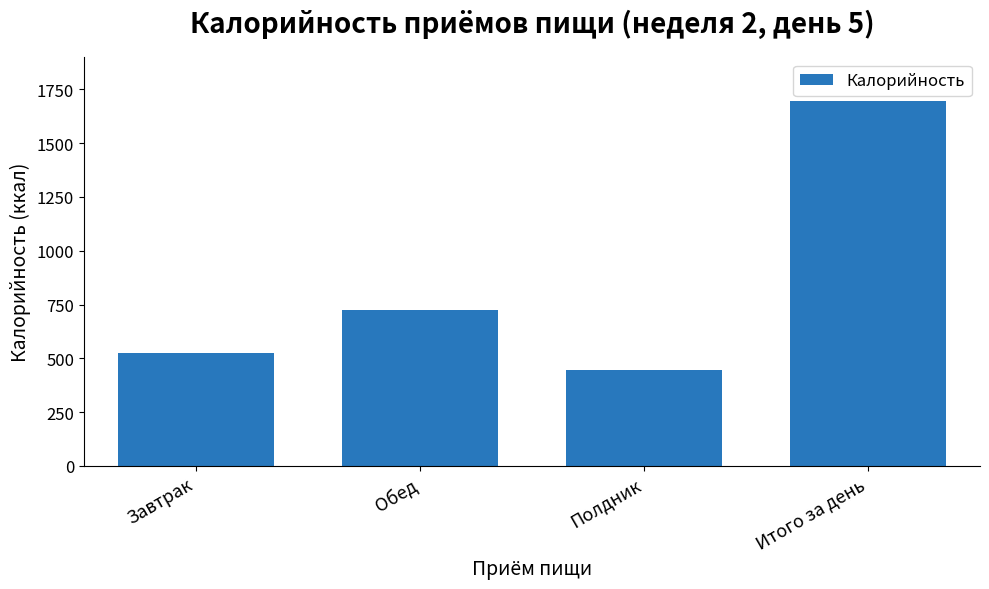

Reading left to right, list all the values displayed in this chart.

525.4	726.9	443.7	1696.0